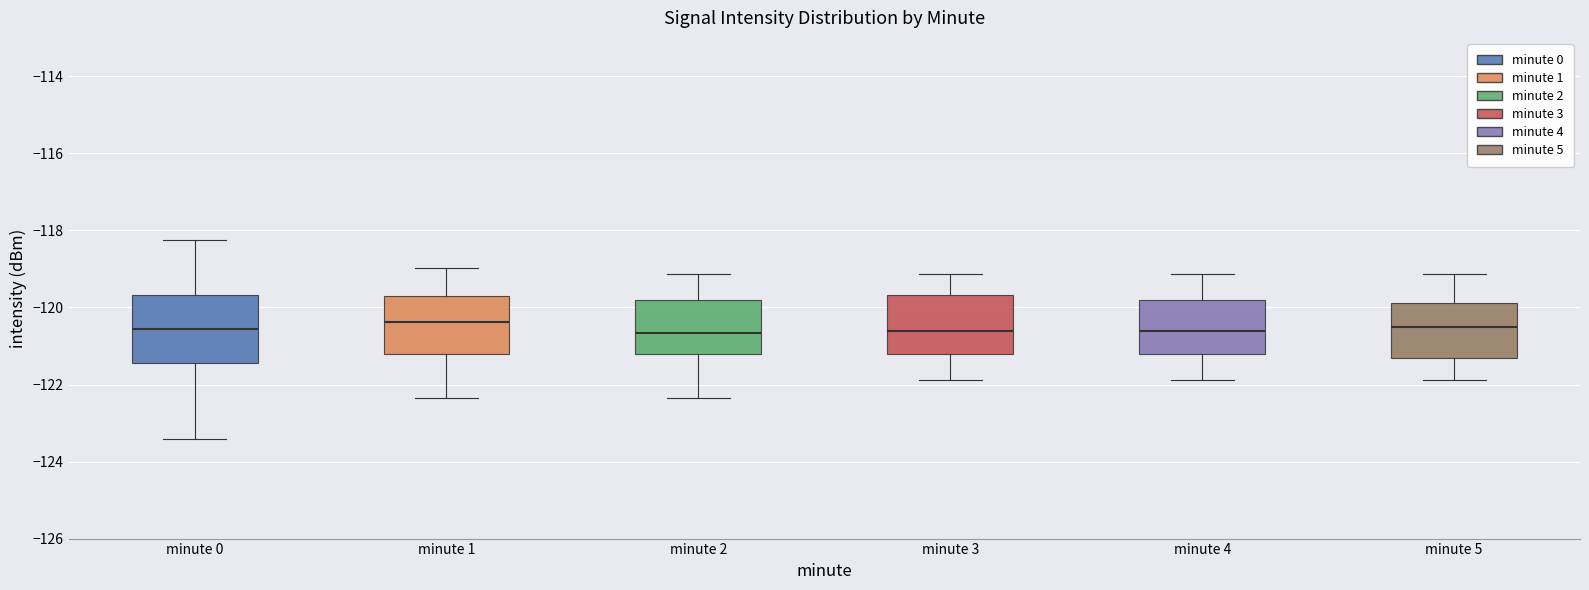

Reading left to right, read every box against the y-axis: the position of its median line, the range the box covers, and the ends of its whiskers. The values are not printed on the chart, so give them approximately, as read against the axis.

minute 0: median -120.6, box -121.4 to -119.6, whiskers -123.4 to -118.2
minute 1: median -120.4, box -121.2 to -119.6, whiskers -122.4 to -119.0
minute 2: median -120.6, box -121.2 to -119.8, whiskers -122.4 to -119.2
minute 3: median -120.6, box -121.2 to -119.6, whiskers -121.8 to -119.2
minute 4: median -120.6, box -121.2 to -119.8, whiskers -121.8 to -119.2
minute 5: median -120.4, box -121.4 to -119.8, whiskers -121.8 to -119.2